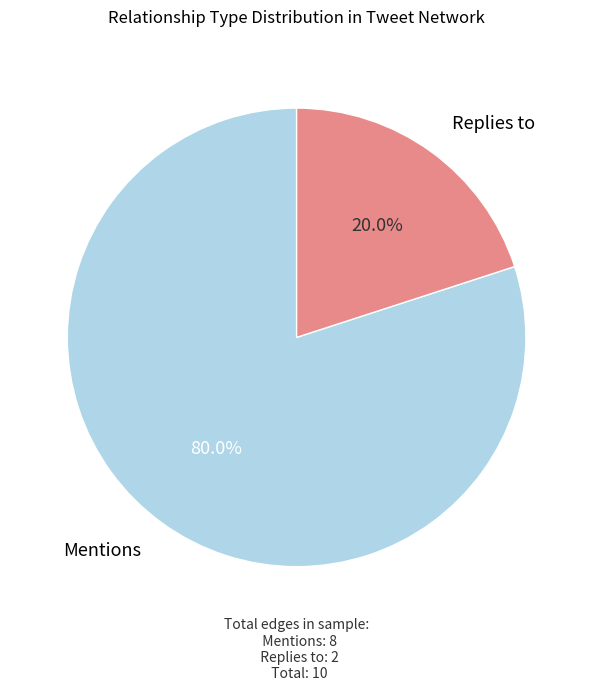

How many segments does this pie chart have?

2